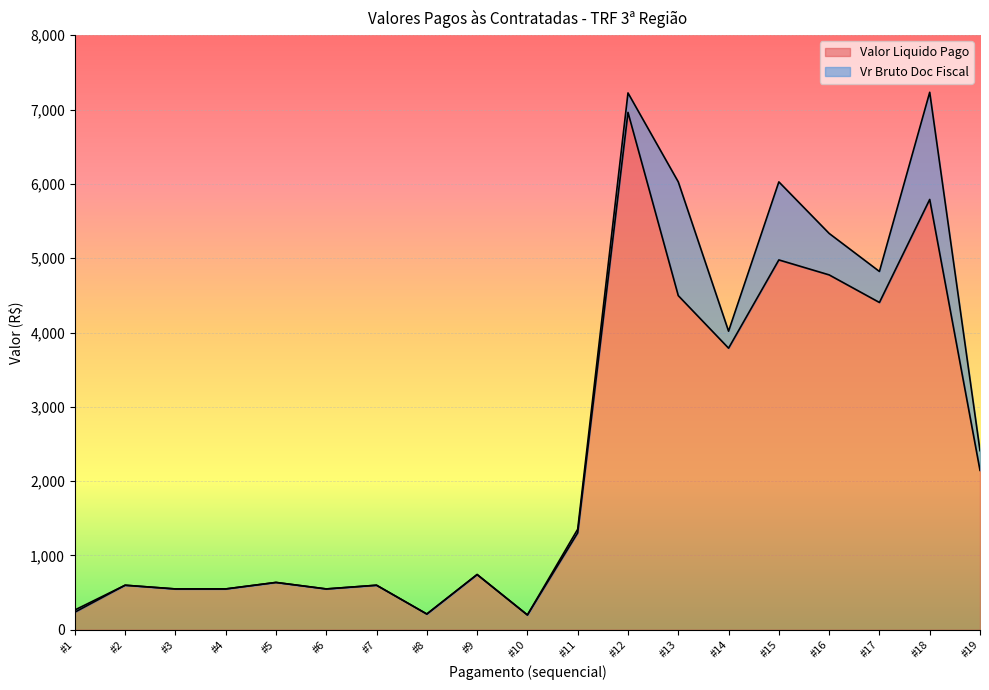

Rank the series by their maximum value, from highest to lowest.

Vr Bruto Doc Fiscal, Valor Liquido Pago